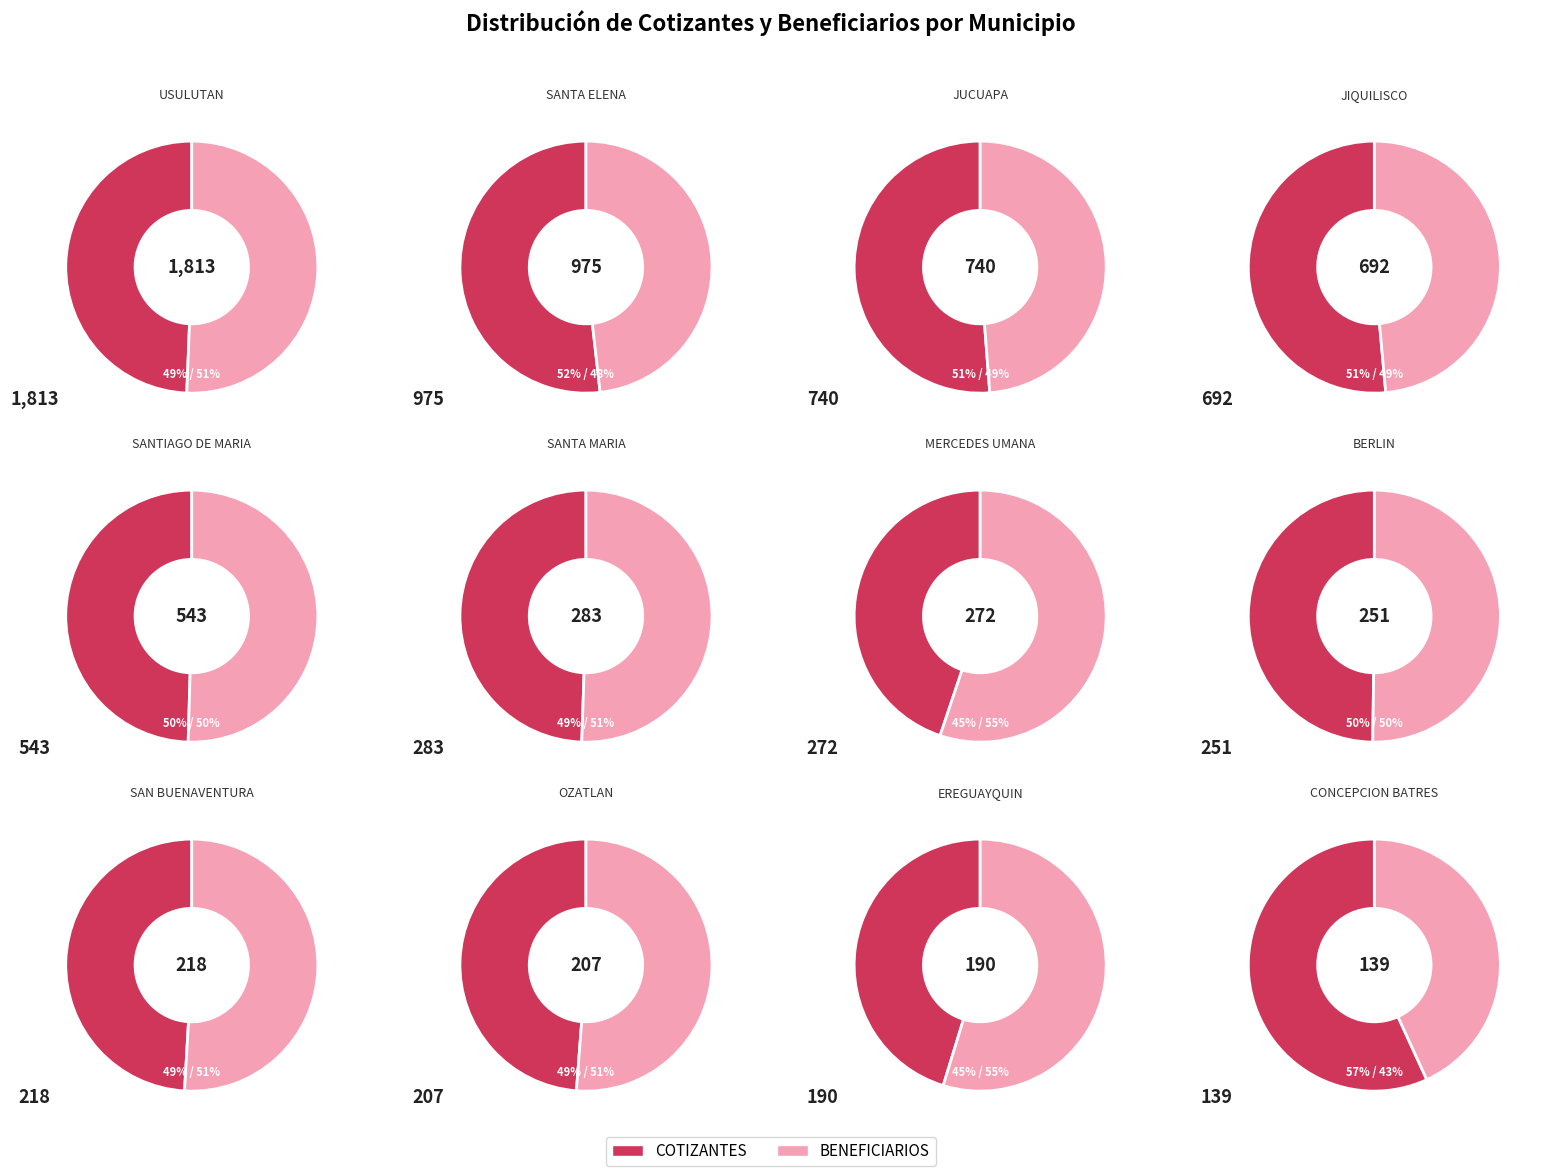

Which category has the biggest portion of the pie?

USULUTAN